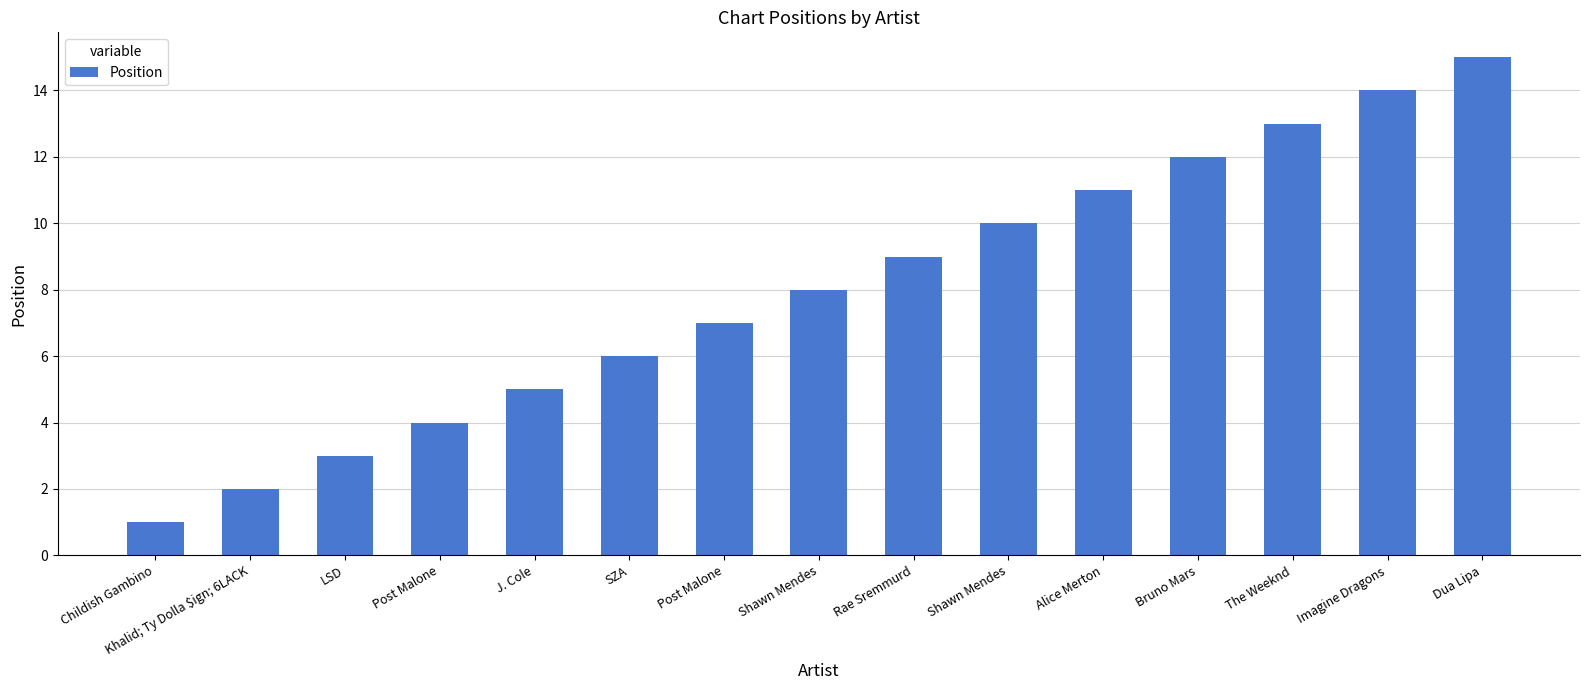

At which label does the data first exceed 8?

Rae Sremmurd